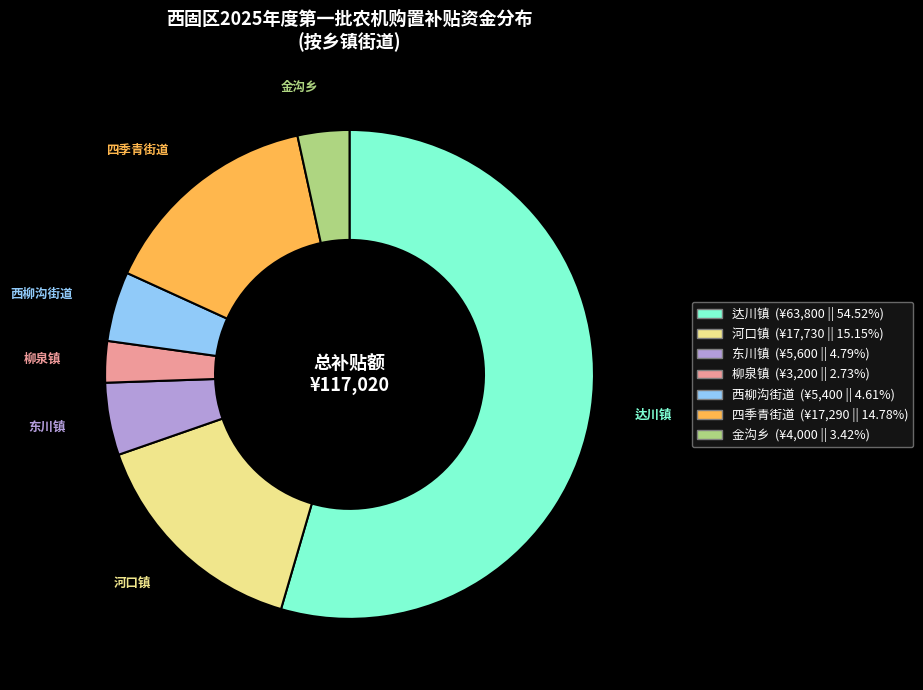

Do 西柳沟街道 and 四季青街道 together represent more than half of the pie?

No